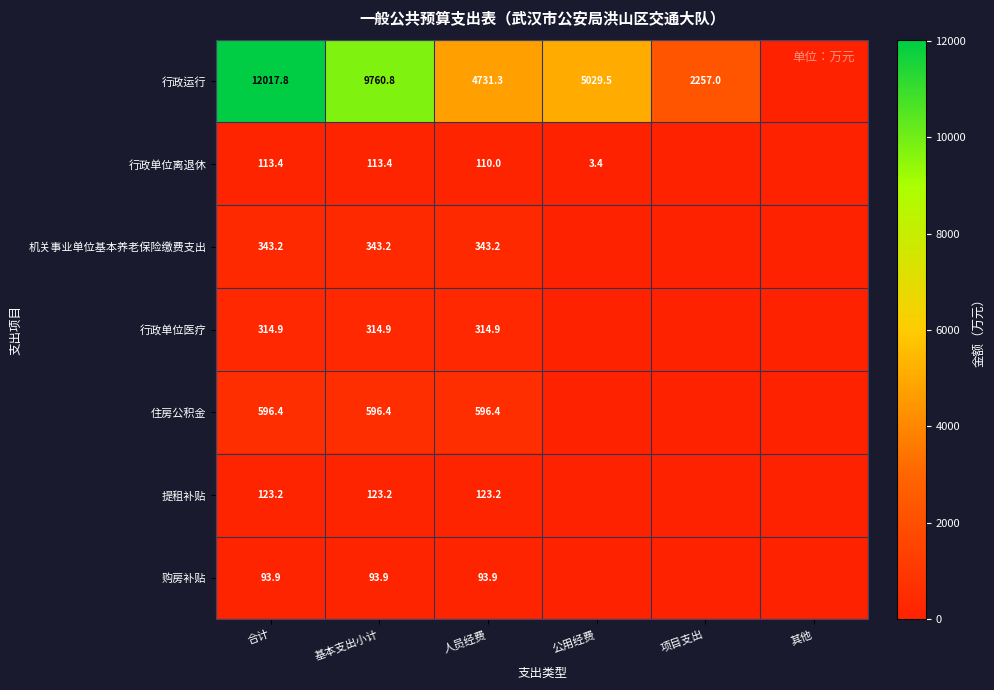

What is the maximum value shown in the chart?

12017.8